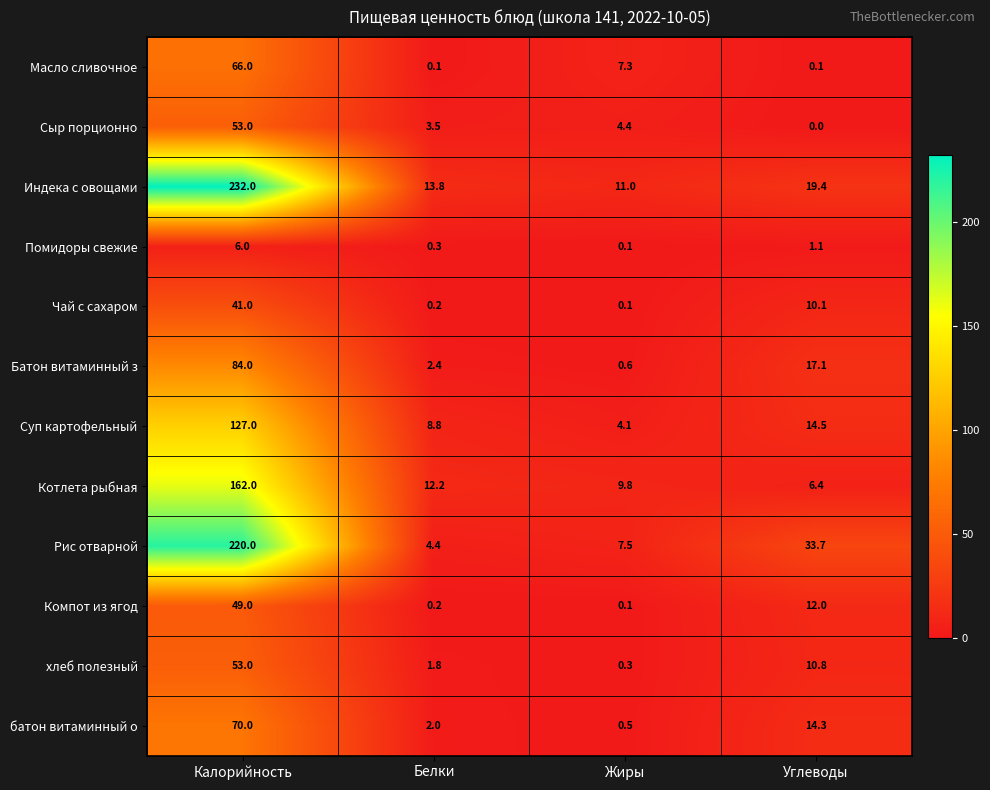

Is it true that батон витаминный о equals 14.3 at Углеводы?

True